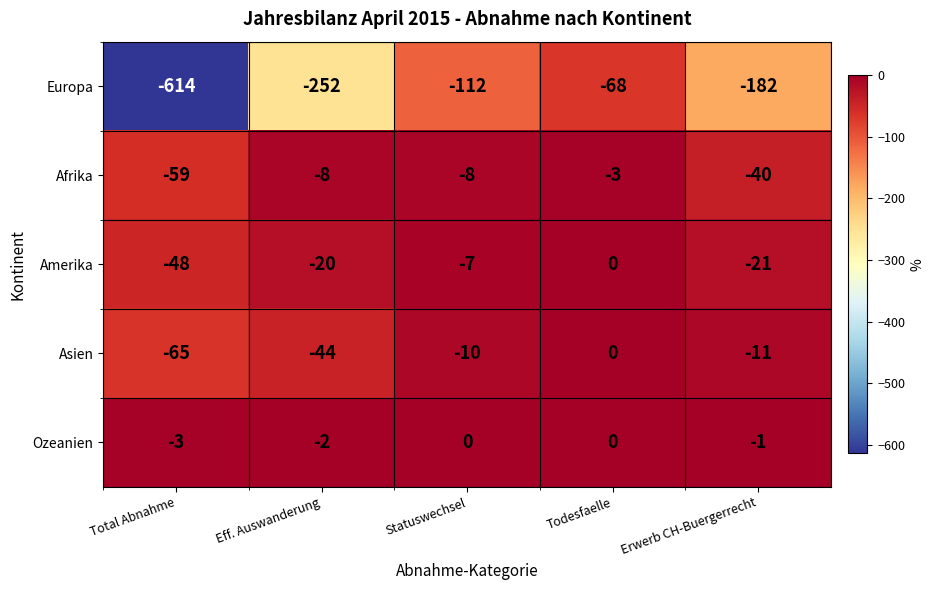

What is the sum of all Amerika values?

-96